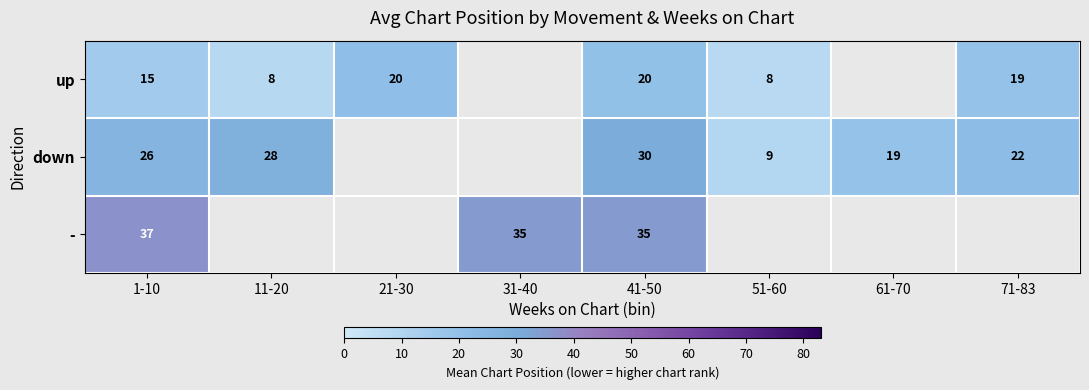

True or false: - has a value of 35 at 41-50.

True